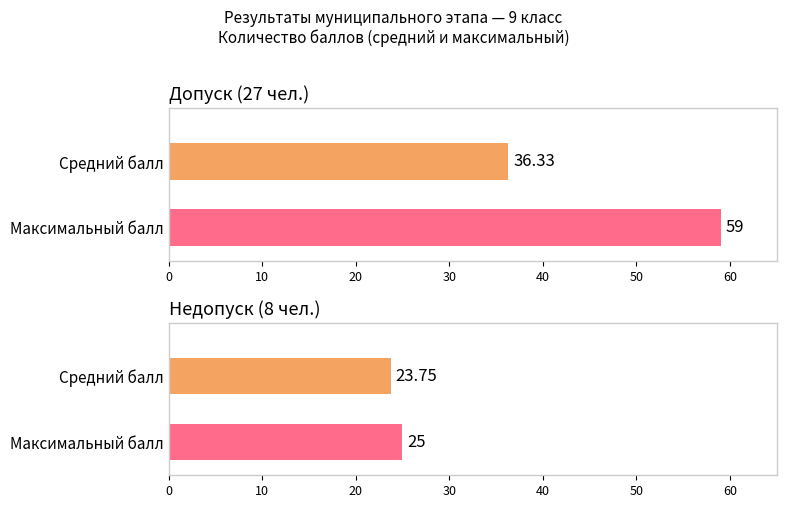

The Допуск series shows 18 at Допуск к региональному этапу: Недопуск. True or false?

False